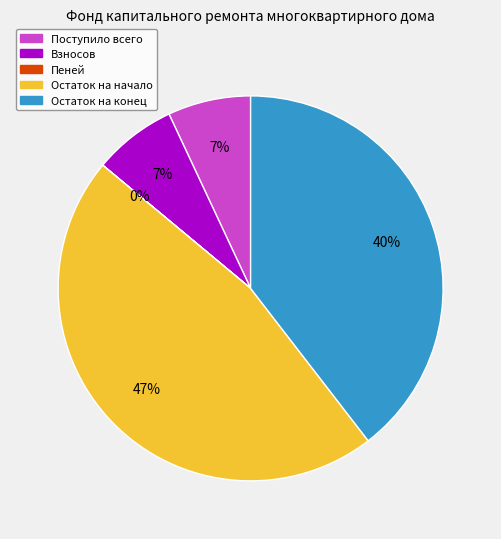

Which has a higher value, Взносов or Остаток на начало?

Остаток на начало